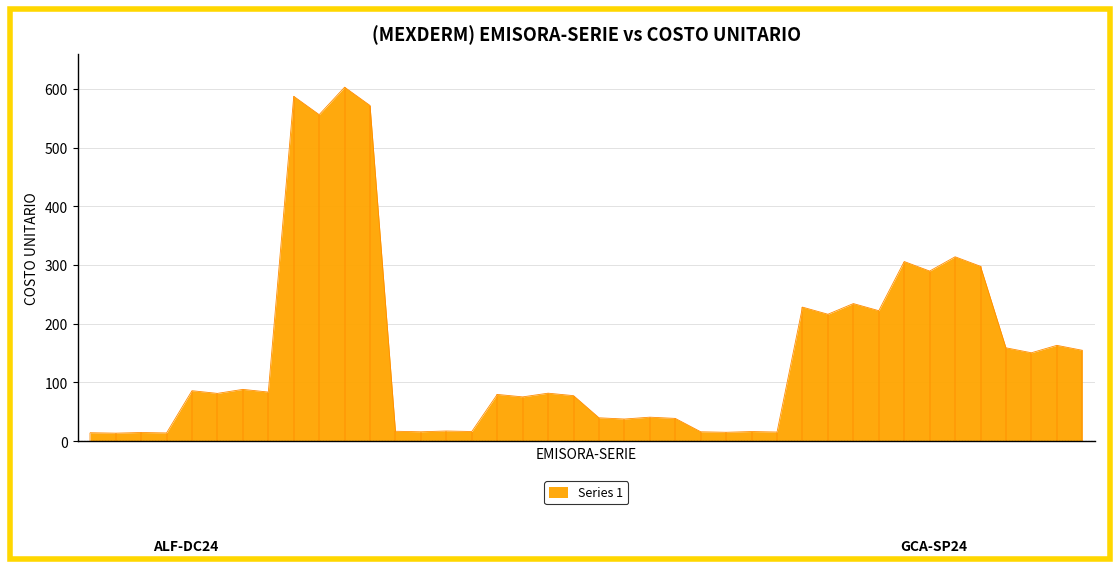

Which has a higher value, CXC-JN24 or GCA-SP24?

GCA-SP24